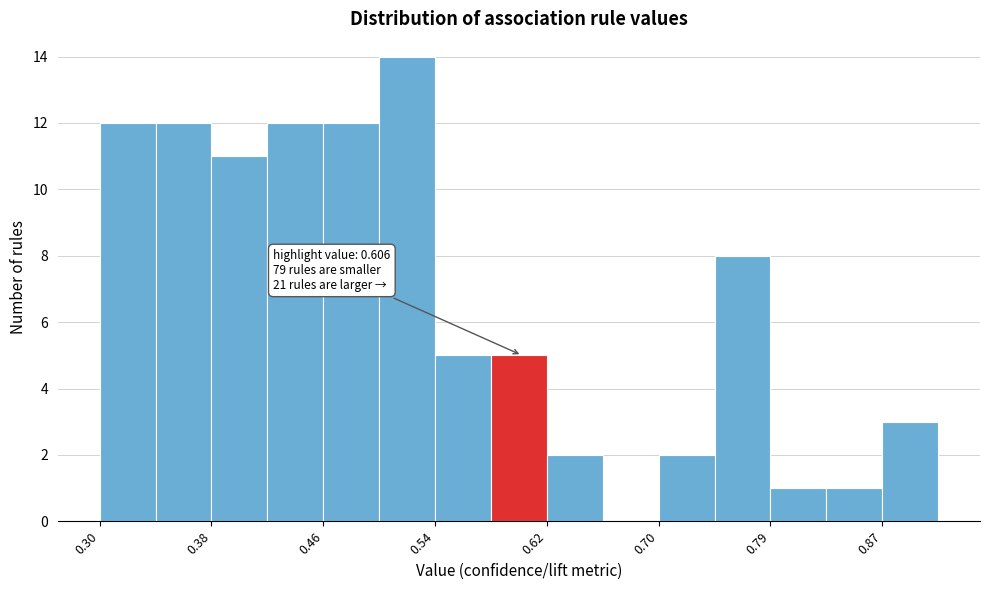

Which range on the x-axis has the tallest bar?

0.50 to 0.54